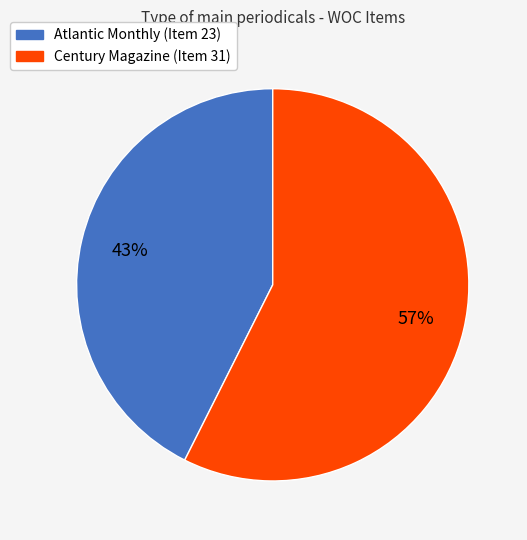

To the nearest percent, what portion does Century Magazine (Item 31) represent?

57%